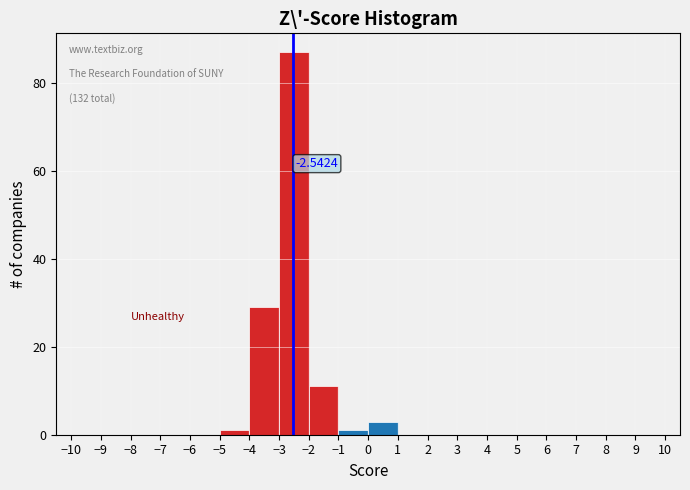

Over which range of the x-axis is the bar tallest?

-3 to -2